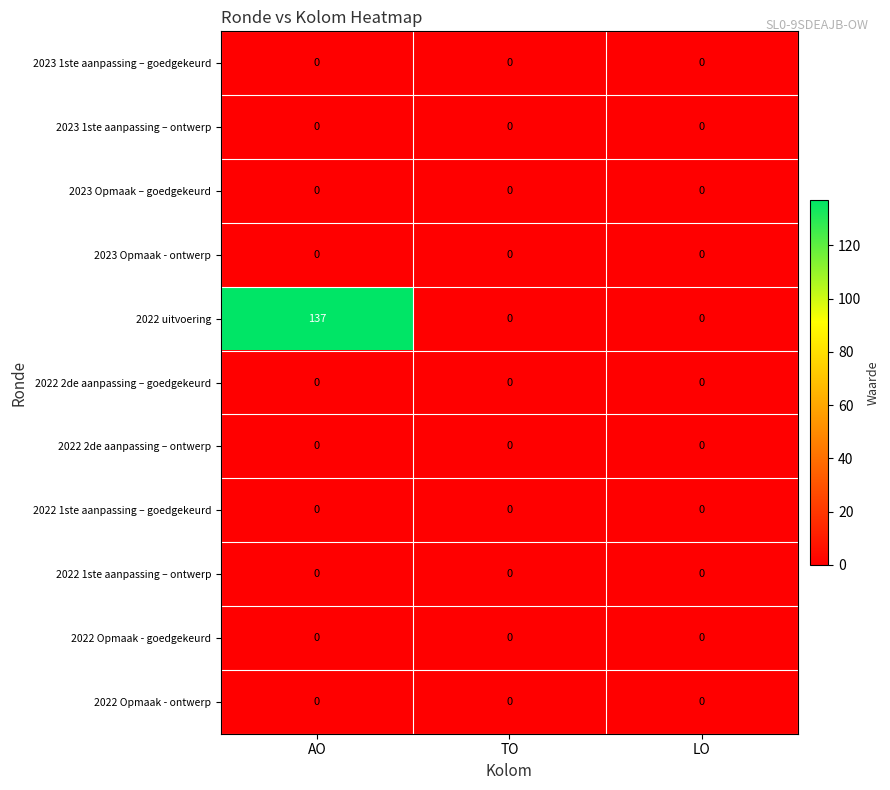

Which series has the largest total across all categories?

2022 uitvoering